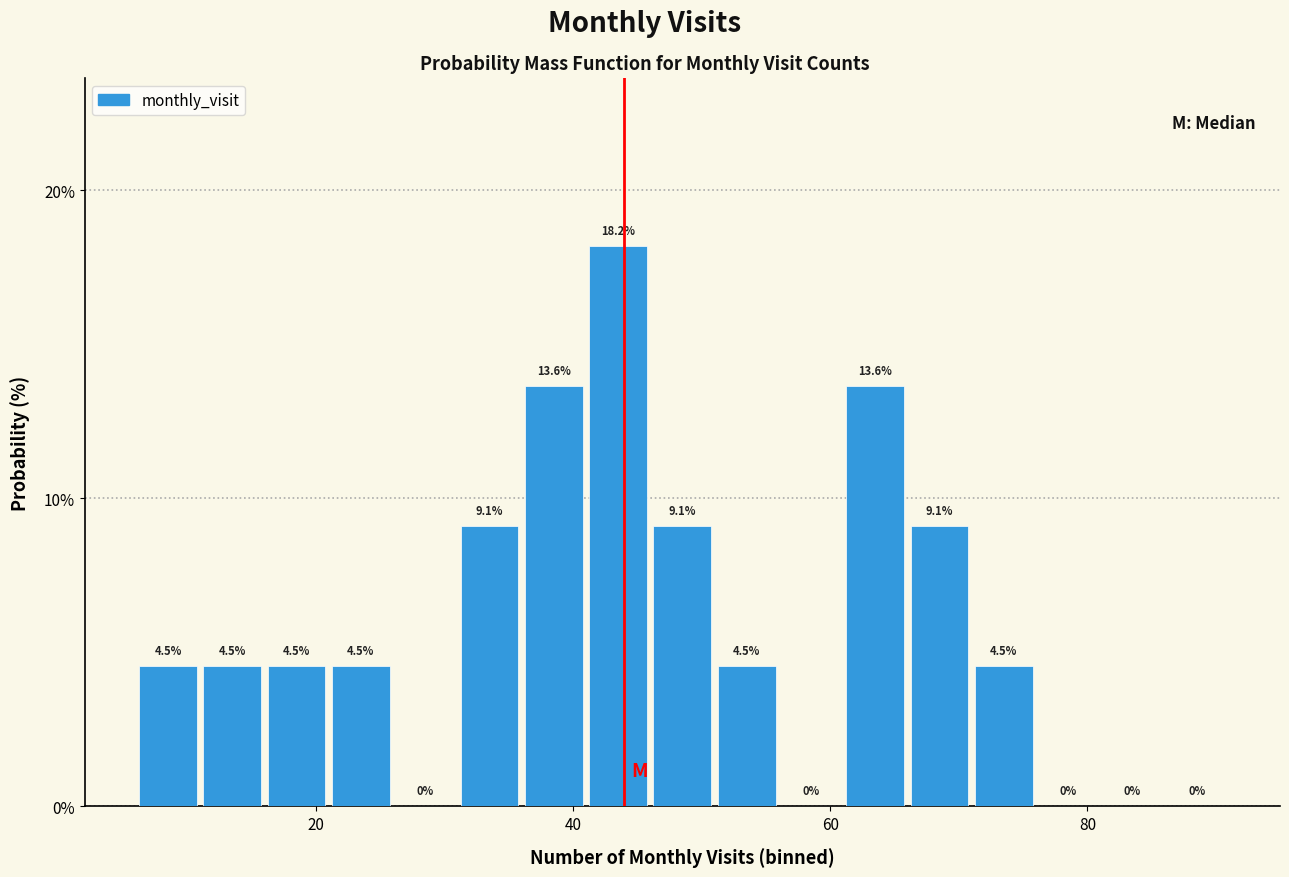

Around what value on the x-axis is the tallest bar? Give the approximate position of its centre, as read against the axis.

44